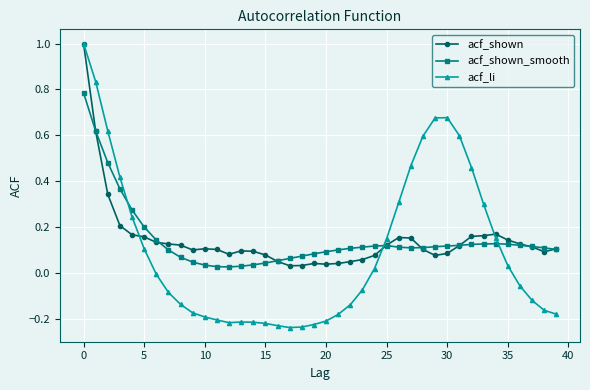

Which series has the widest spread of values?

acf_li